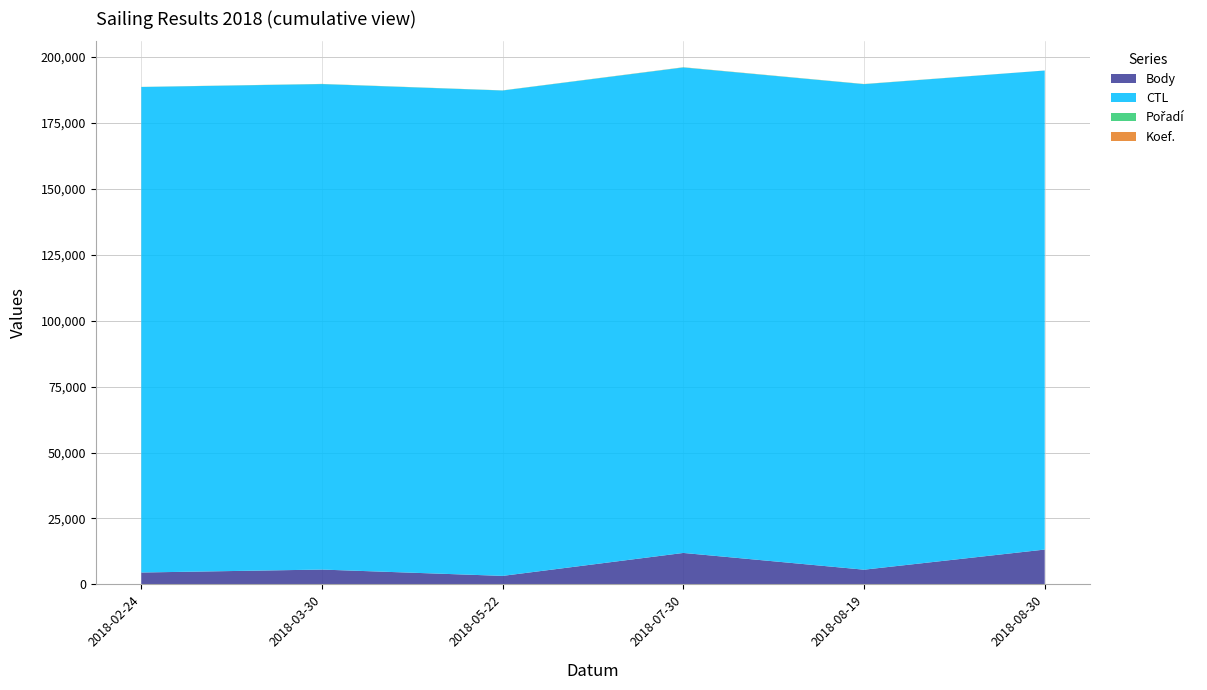

Reading left to right, list all the values displayed in this chart.

Body: 4515	5628	3233	11932	5584	13212
CTL: 184067	184055	184011	184062	184069	181617
Pořadí: 29	59	43	50	48	1
Koef.: 10	14	14	36	24	12